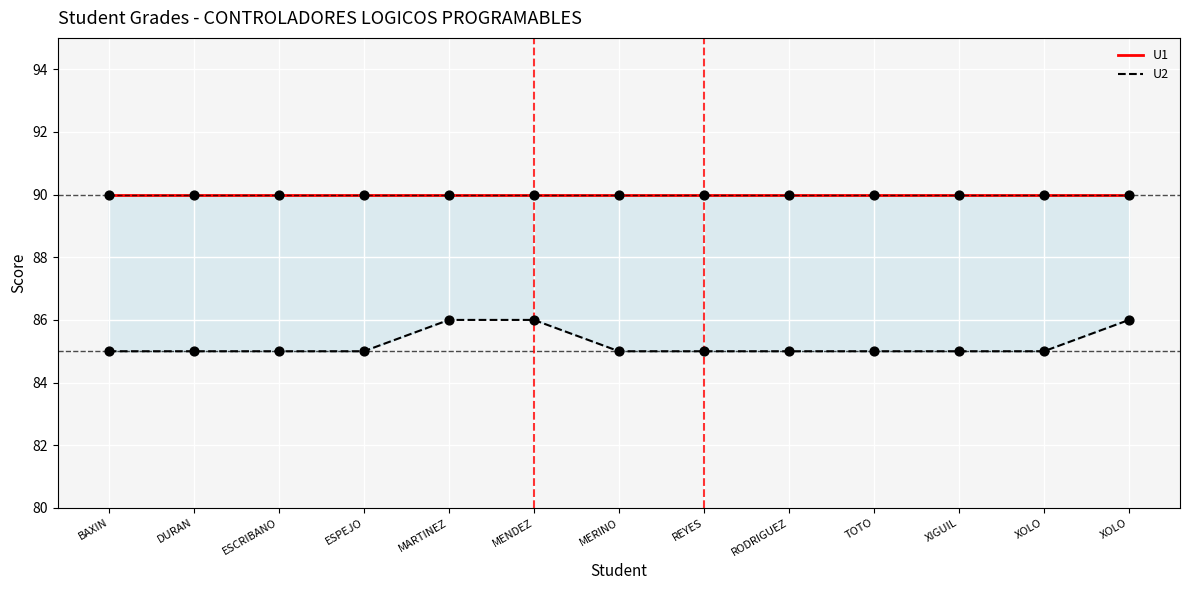

Which series has the largest total across all categories?

U1